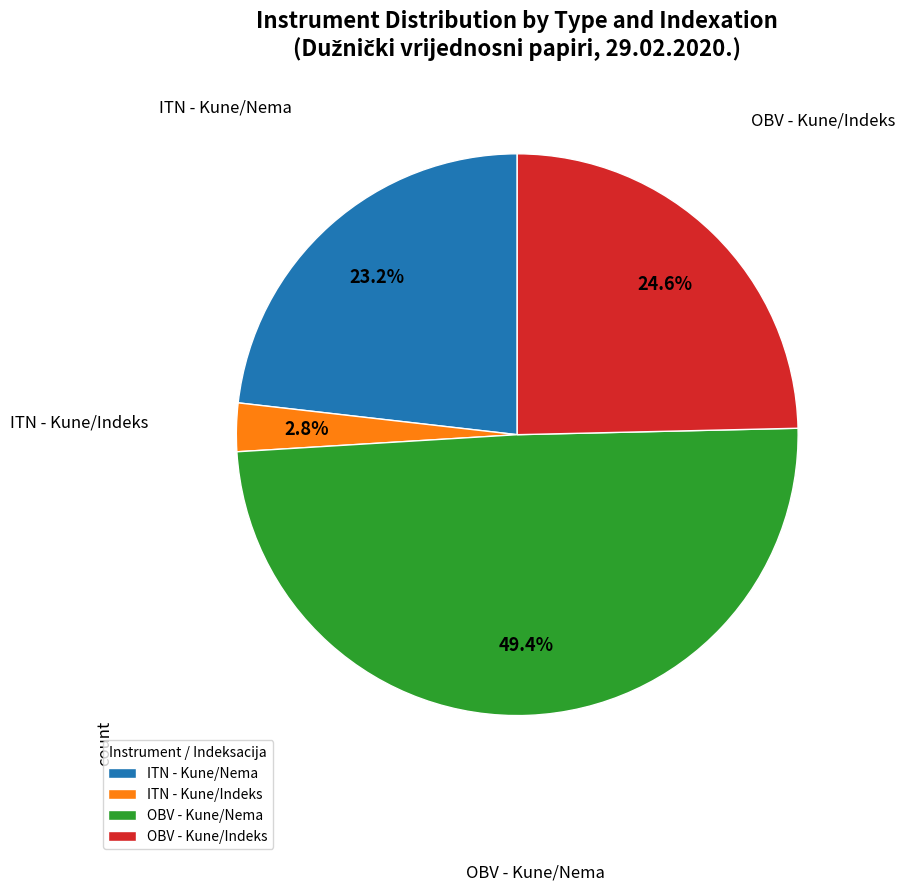

Do ITN - Kune/Indeks and OBV - Kune/Nema together represent more than half of the pie?

Yes